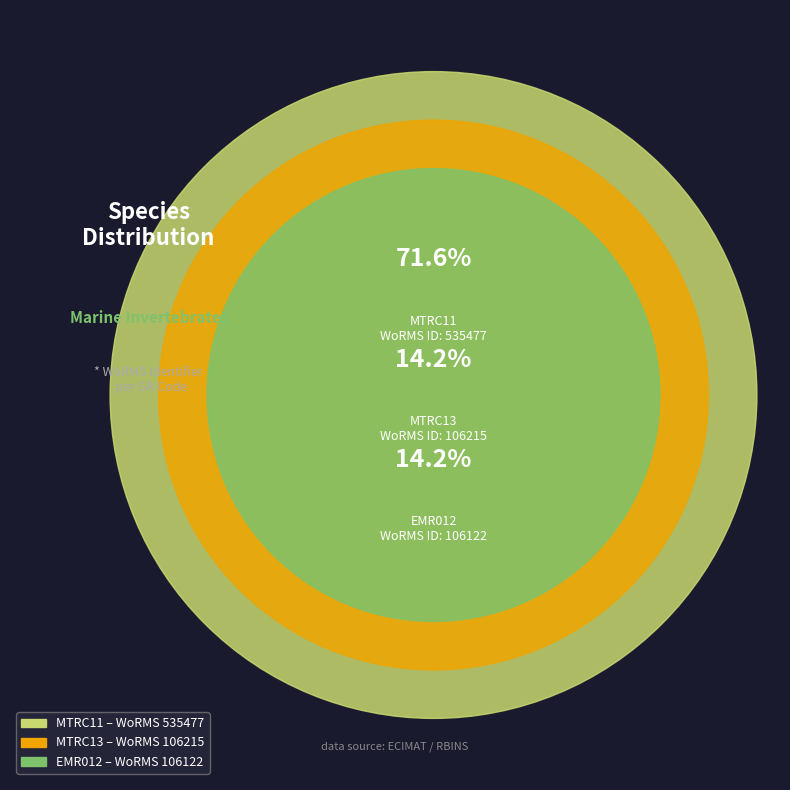

Is EMR012 the majority of the pie?

No